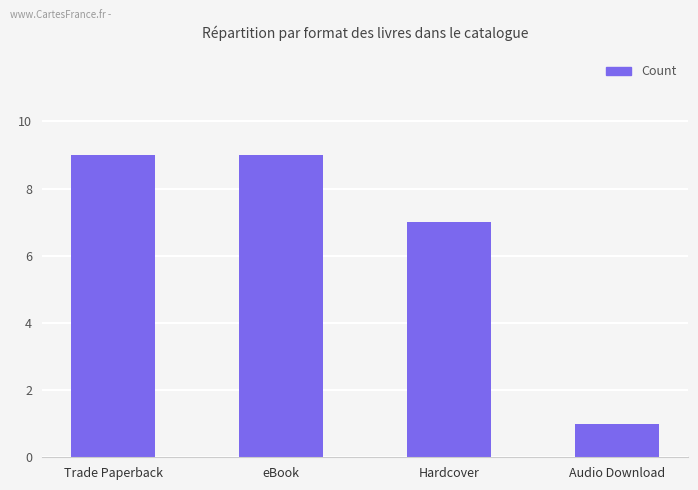

What is the value of the 4th bar from the left?

1